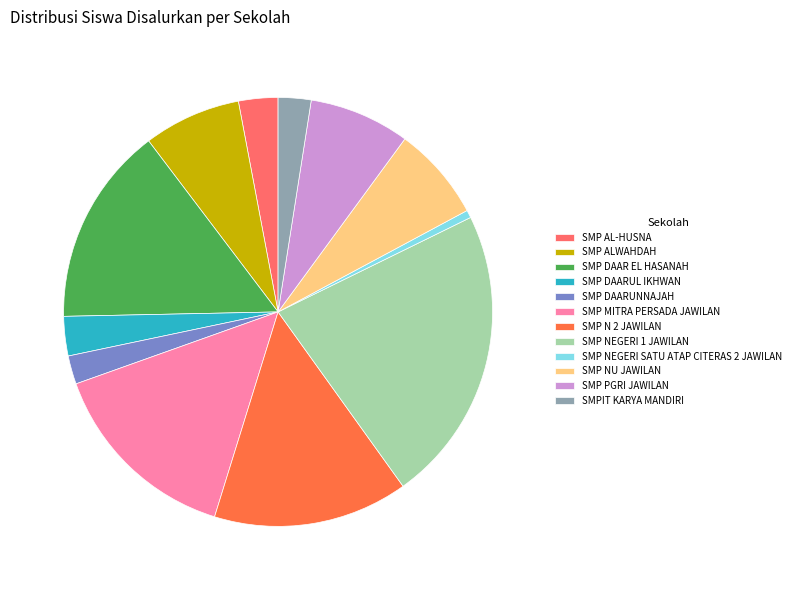

Which category has the smallest portion of the pie?

SMP NEGERI SATU ATAP CITERAS 2 JAWILAN